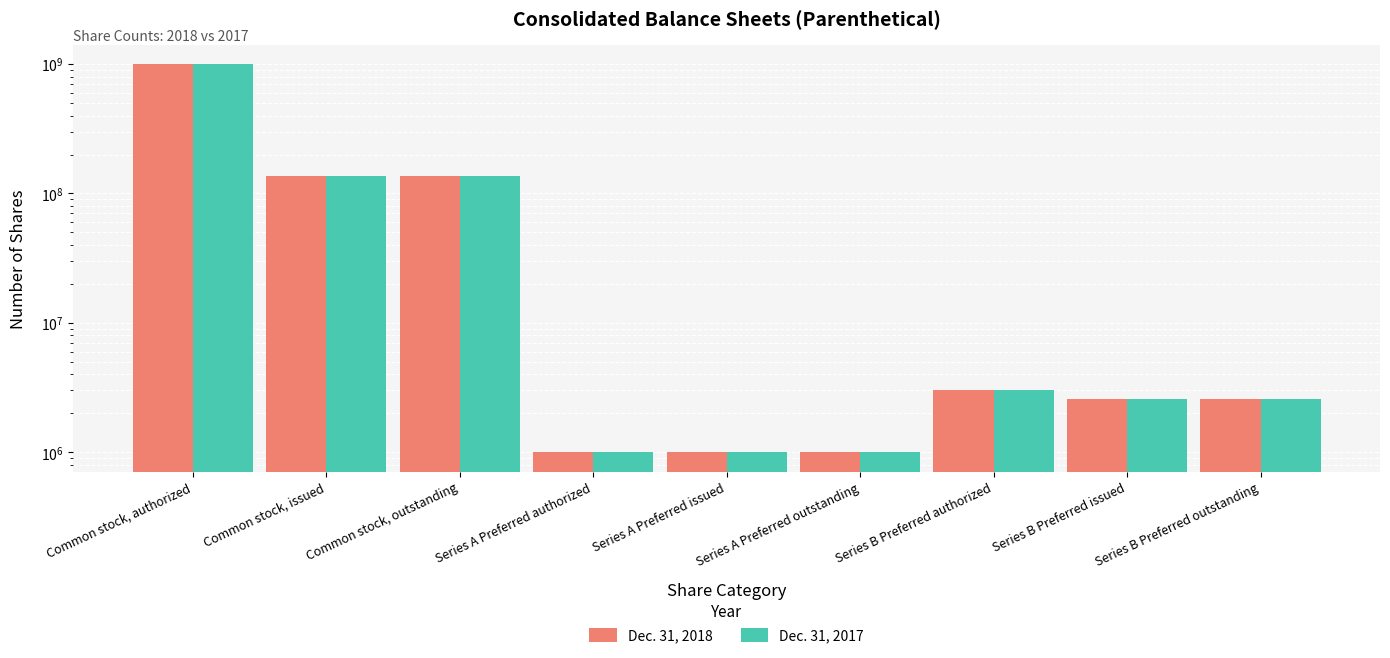

At how many categories does at least one series exceed 142101776?

1